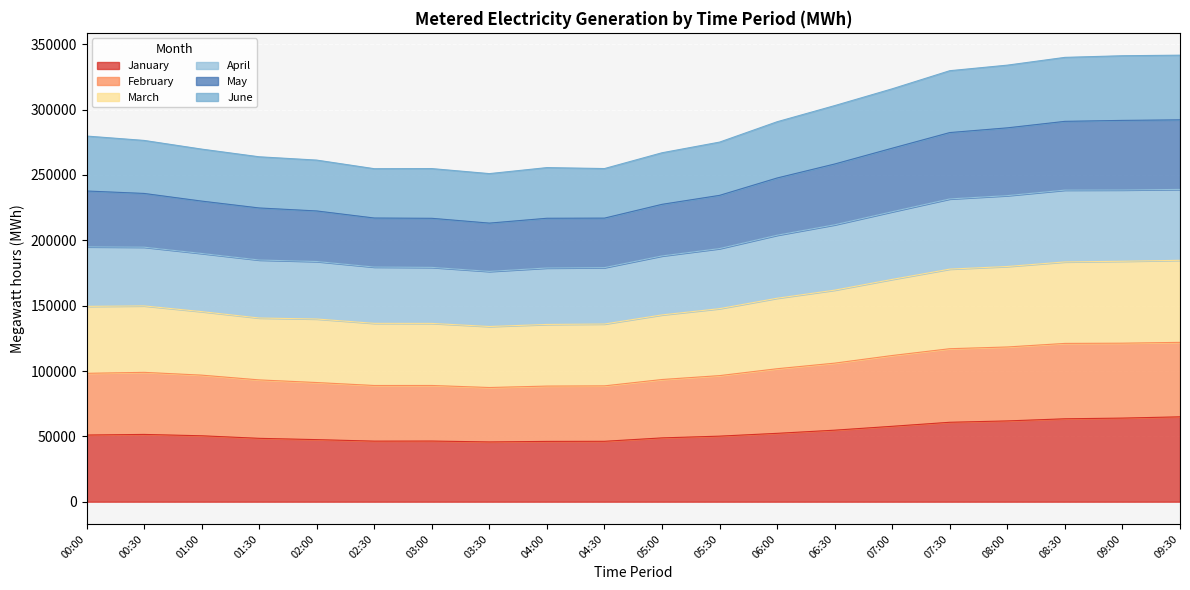

What is the minimum value for January?

45728